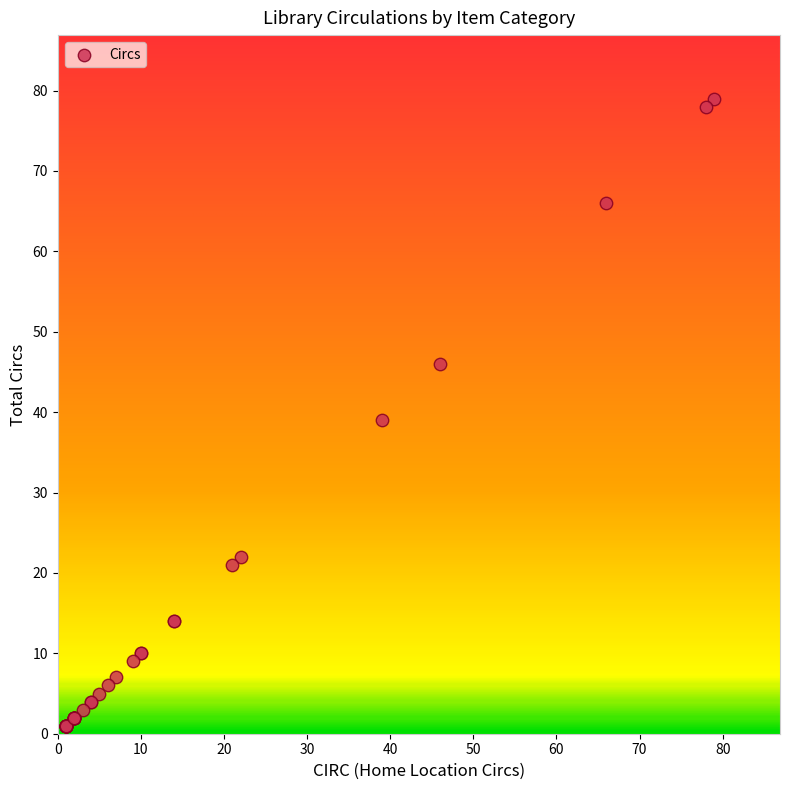

What Y value in the scatter plot is closest to 40?

39